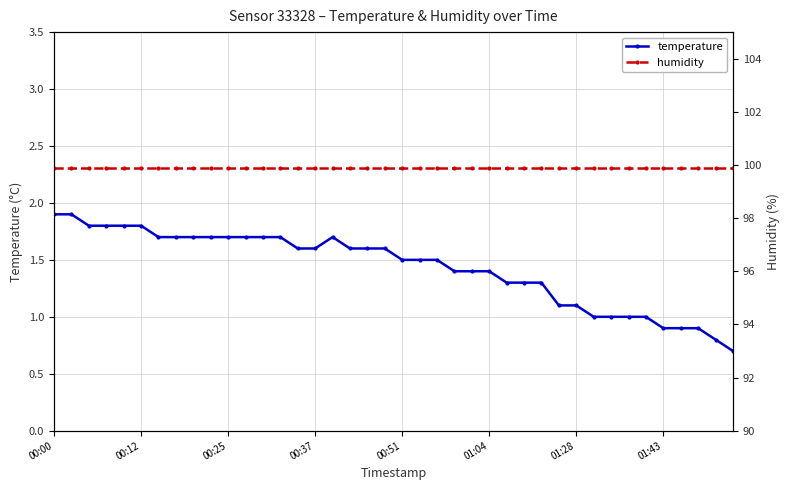

What is the minimum value for temperature?

0.7